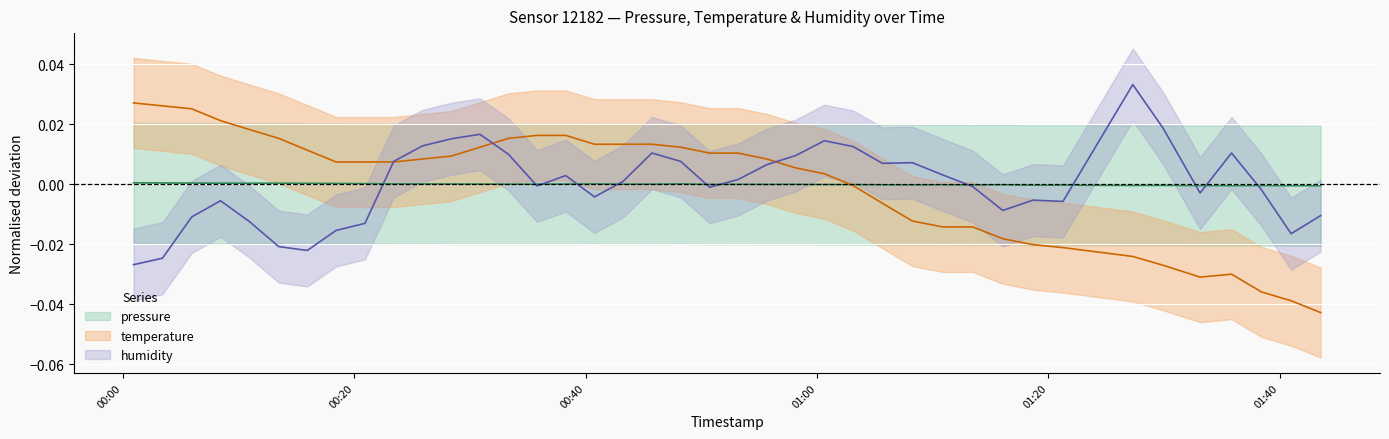

Which series has the largest range (max minus min)?

temperature